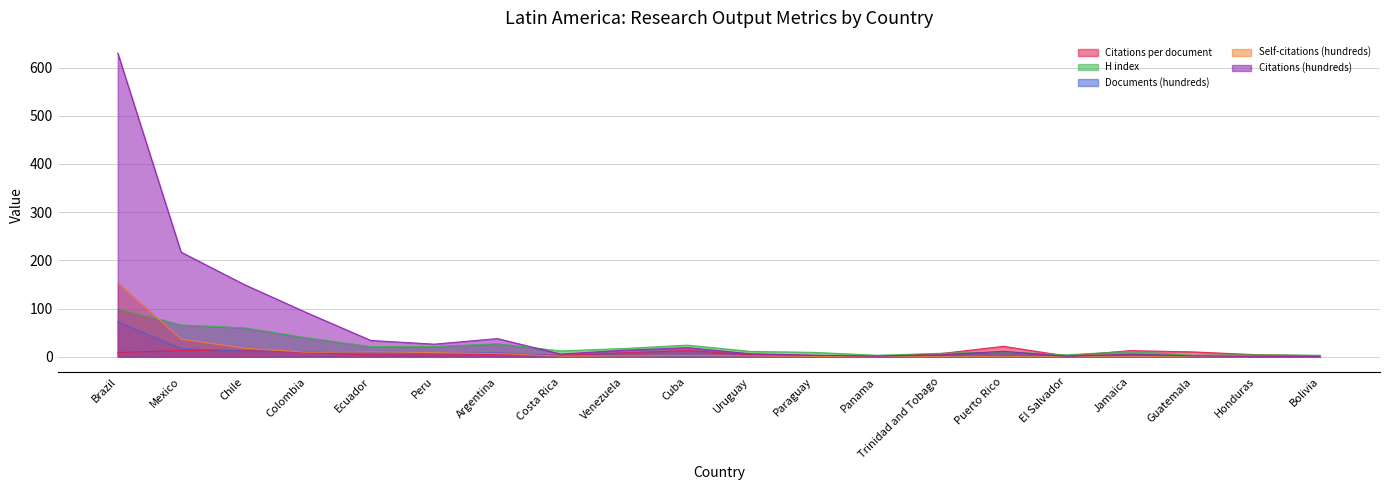

Which series has the widest spread of values?

Citations (hundreds)